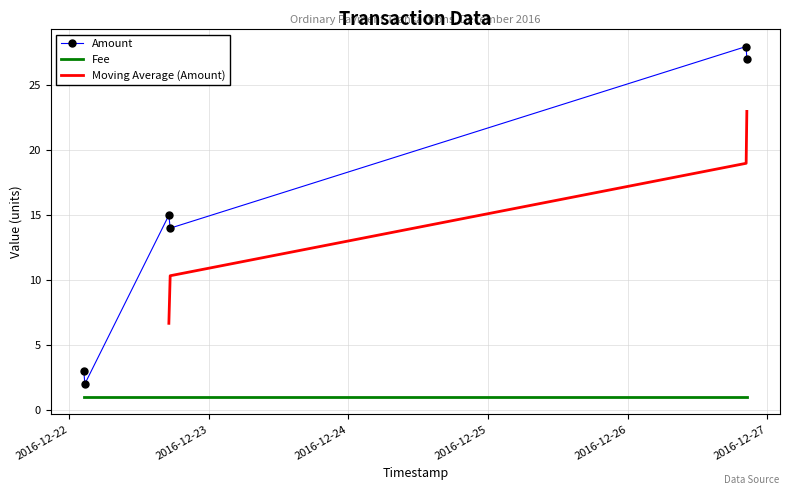

Approximately how many times larger is the value at 2016-12-22 compared to 2016-12-23?

1.5